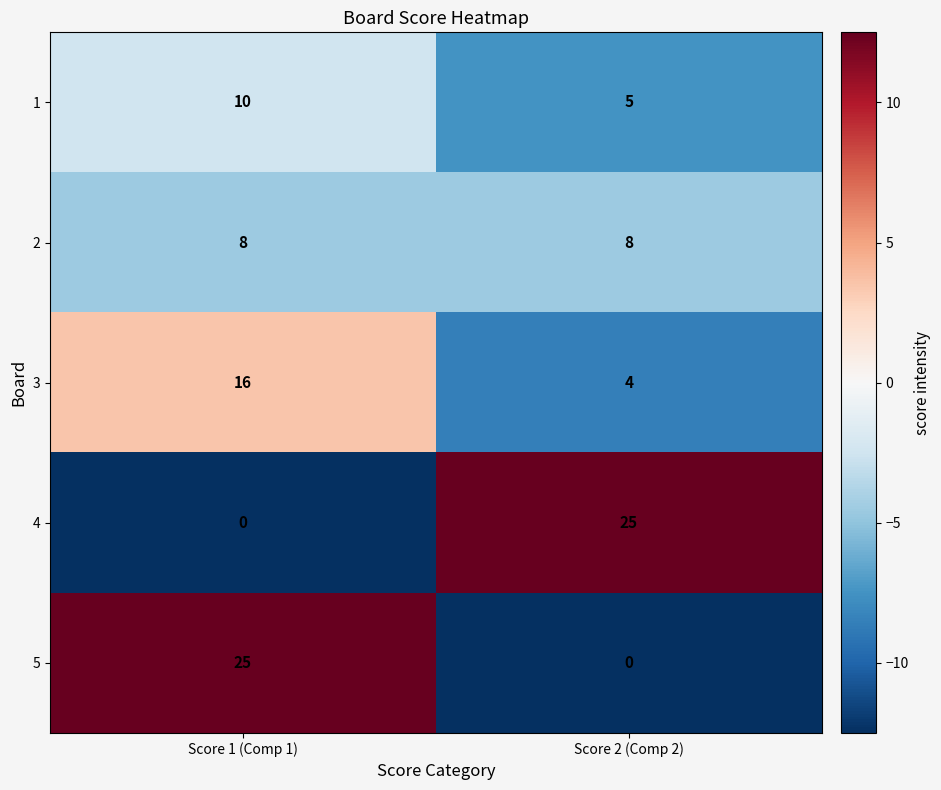

Reading right to left, what are all the values shown in this chart?

1: 5	10
2: 8	8
3: 4	16
4: 25	0
5: 0	25